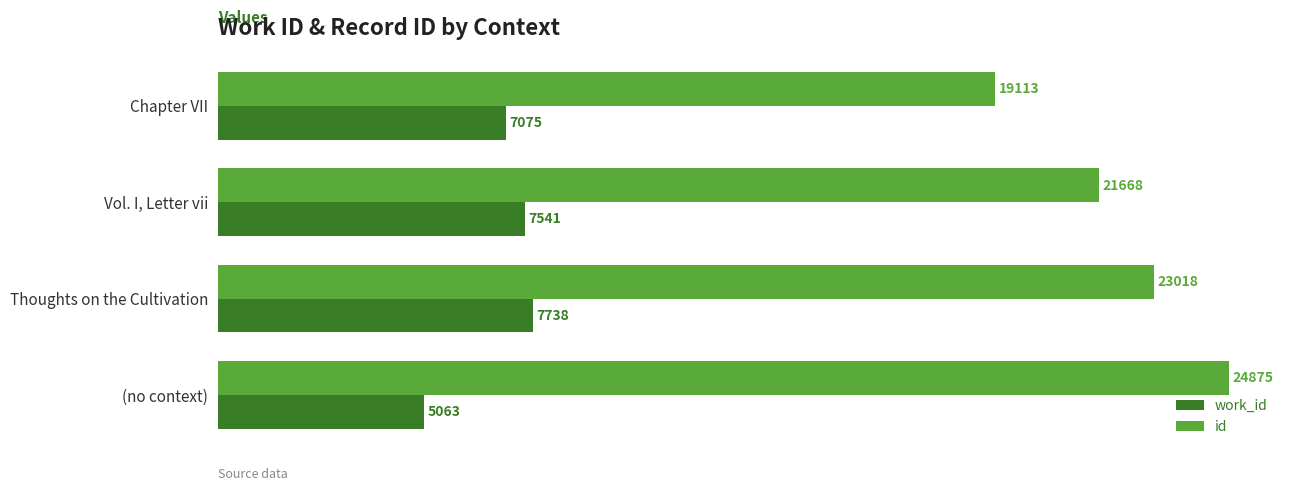

How many data points in id are less than 23018?

2